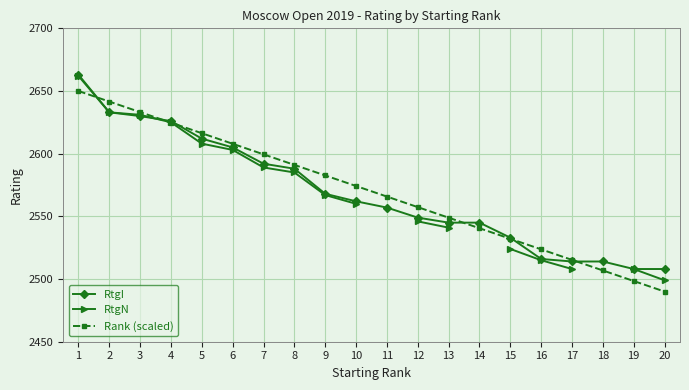

Is it true that RtgI equals 3646.5 at 7?

False